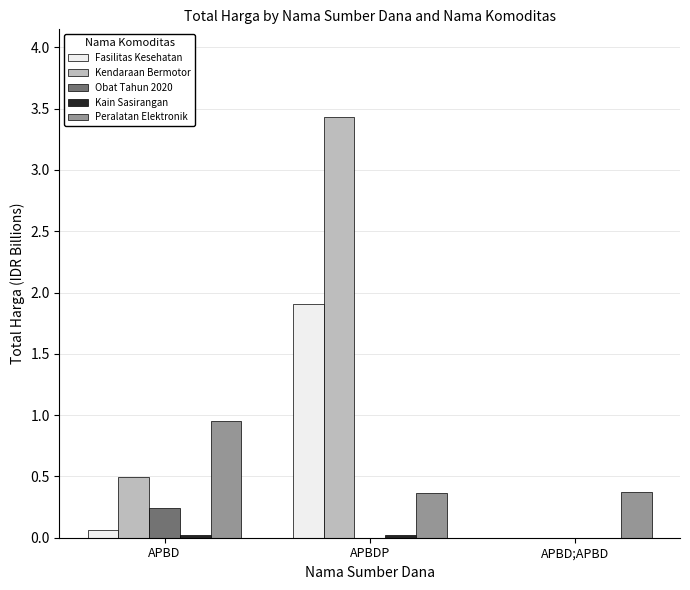

How many categories are shown in the chart?

3